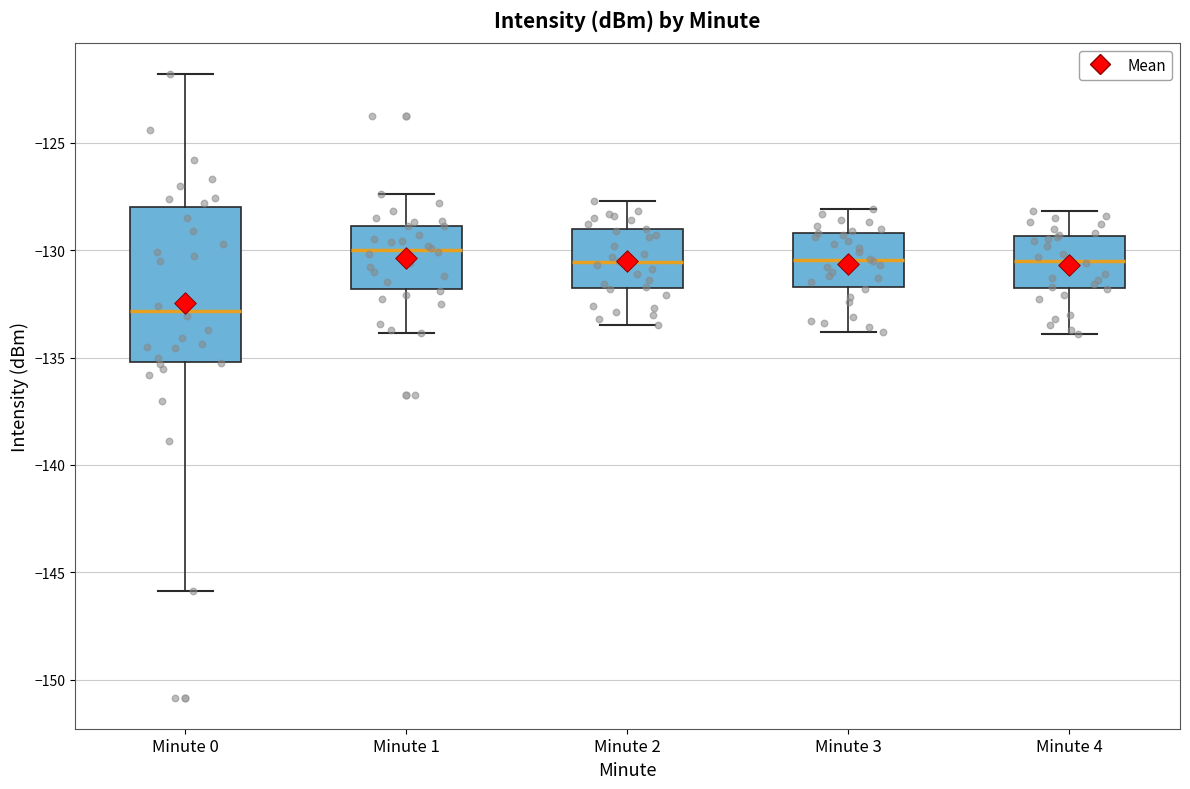

Reading left to right, read every box against the y-axis: the position of its median line, the range the box covers, and the ends of its whiskers. The values are not printed on the chart, so give them approximately, as read against the axis.

Minute 0: median -133.0, box -135.0 to -128.0, whiskers -146.0 to -122.0
Minute 1: median -130.0, box -132.0 to -129.0, whiskers -134.0 to -127.5
Minute 2: median -130.5, box -132.0 to -129.0, whiskers -133.5 to -127.5
Minute 3: median -130.5, box -131.5 to -129.0, whiskers -134.0 to -128.0
Minute 4: median -130.5, box -132.0 to -129.5, whiskers -134.0 to -128.0